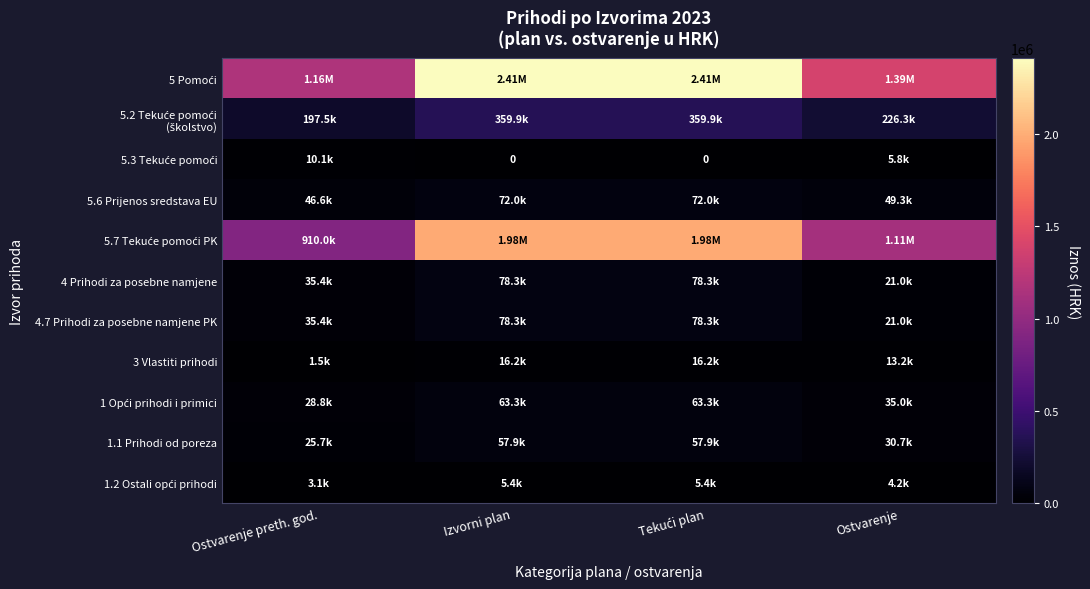

The value of 5.2 Tekuće pomoći (školstvo) at Ostvarenje is 226332.5. True or false?

True